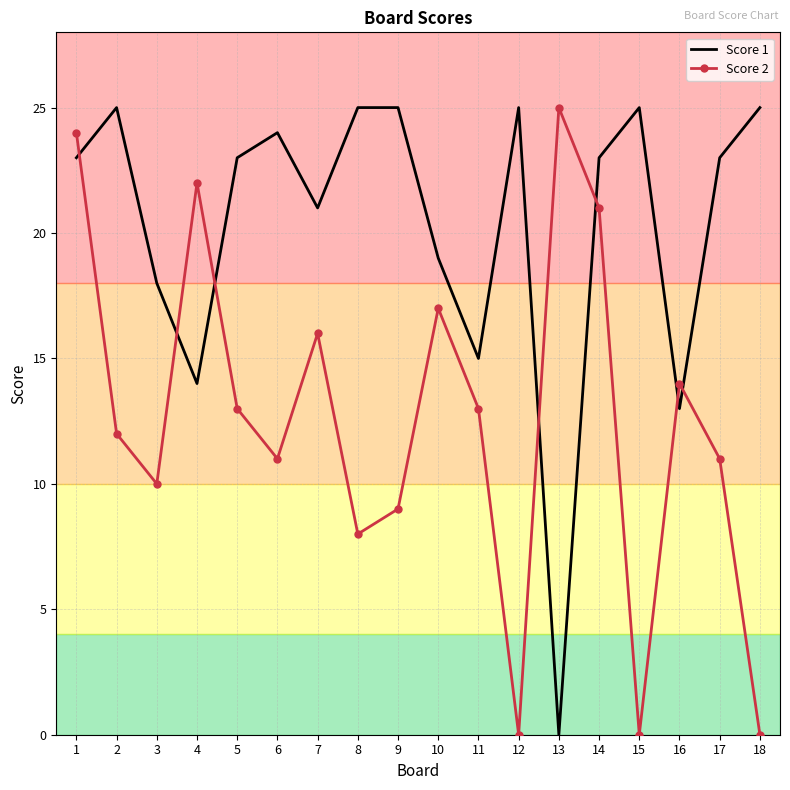

What is the difference between the highest and lowest values at 5?

10